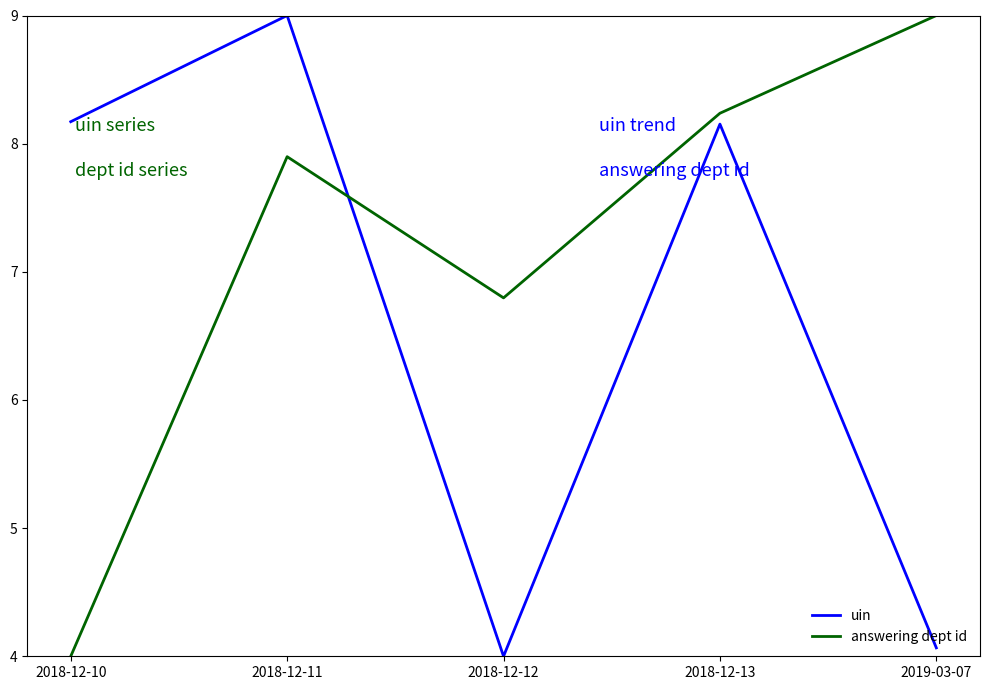

What is the minimum value for answering dept id?

4.0